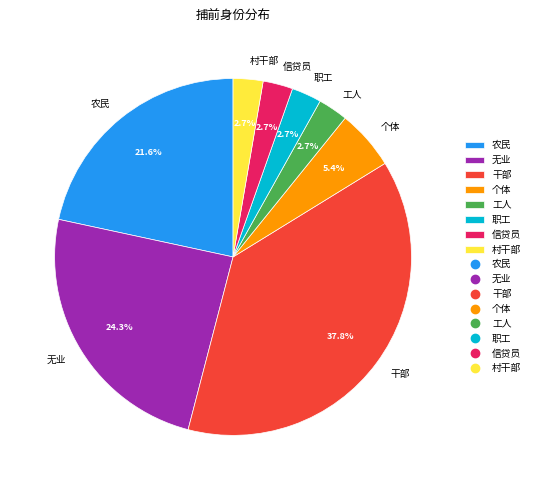

To the nearest percent, what percentage of the pie is 工人?

3%